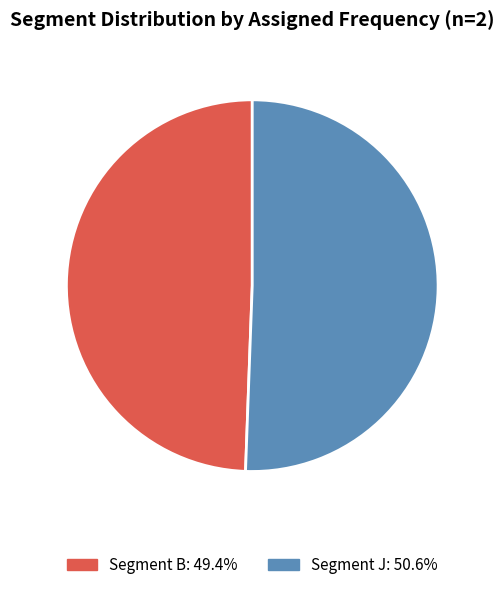

What is the ratio of the value at Segment B: 49.4% to the value at Segment J: 50.6%?

1.0